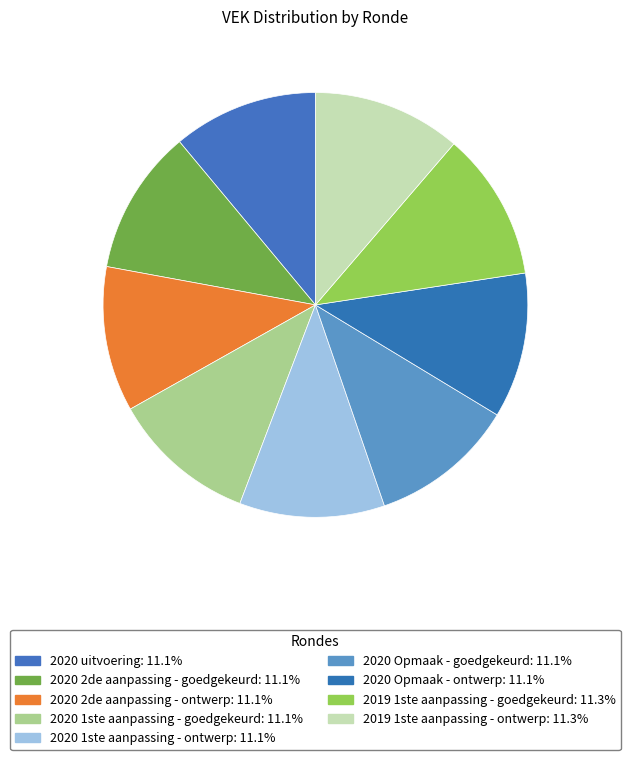

Count the number of slices in the pie.

9